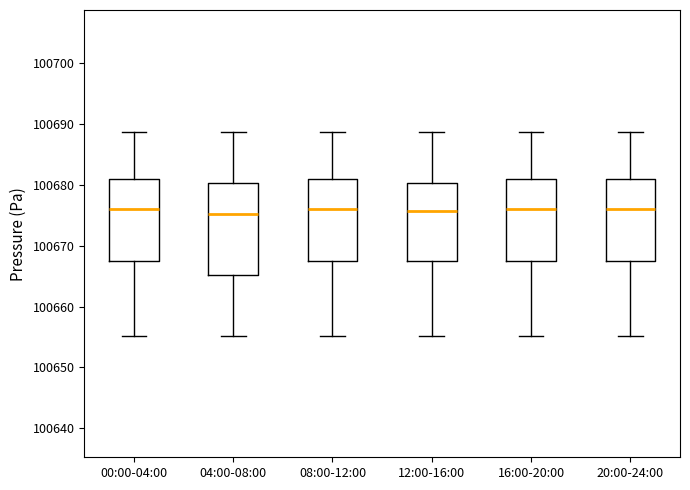

Which box is the tallest, from its lower edge to its upper edge?

04:00-08:00